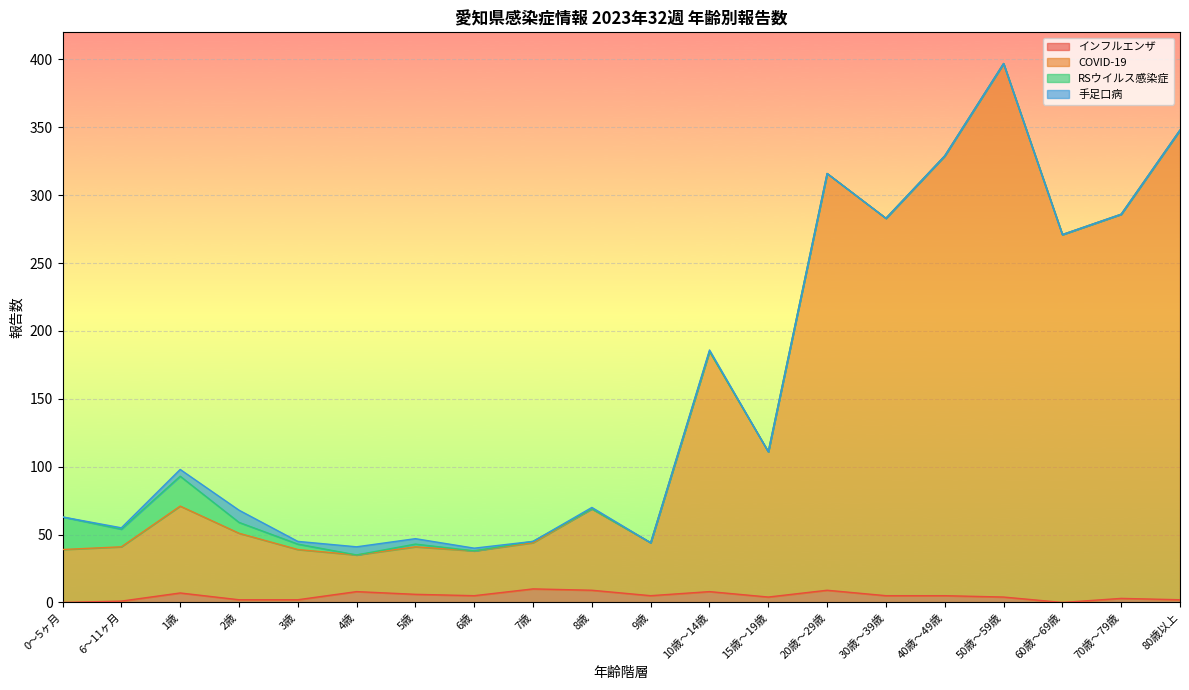

At which label does COVID-19 reach its peak?

50歳～59歳